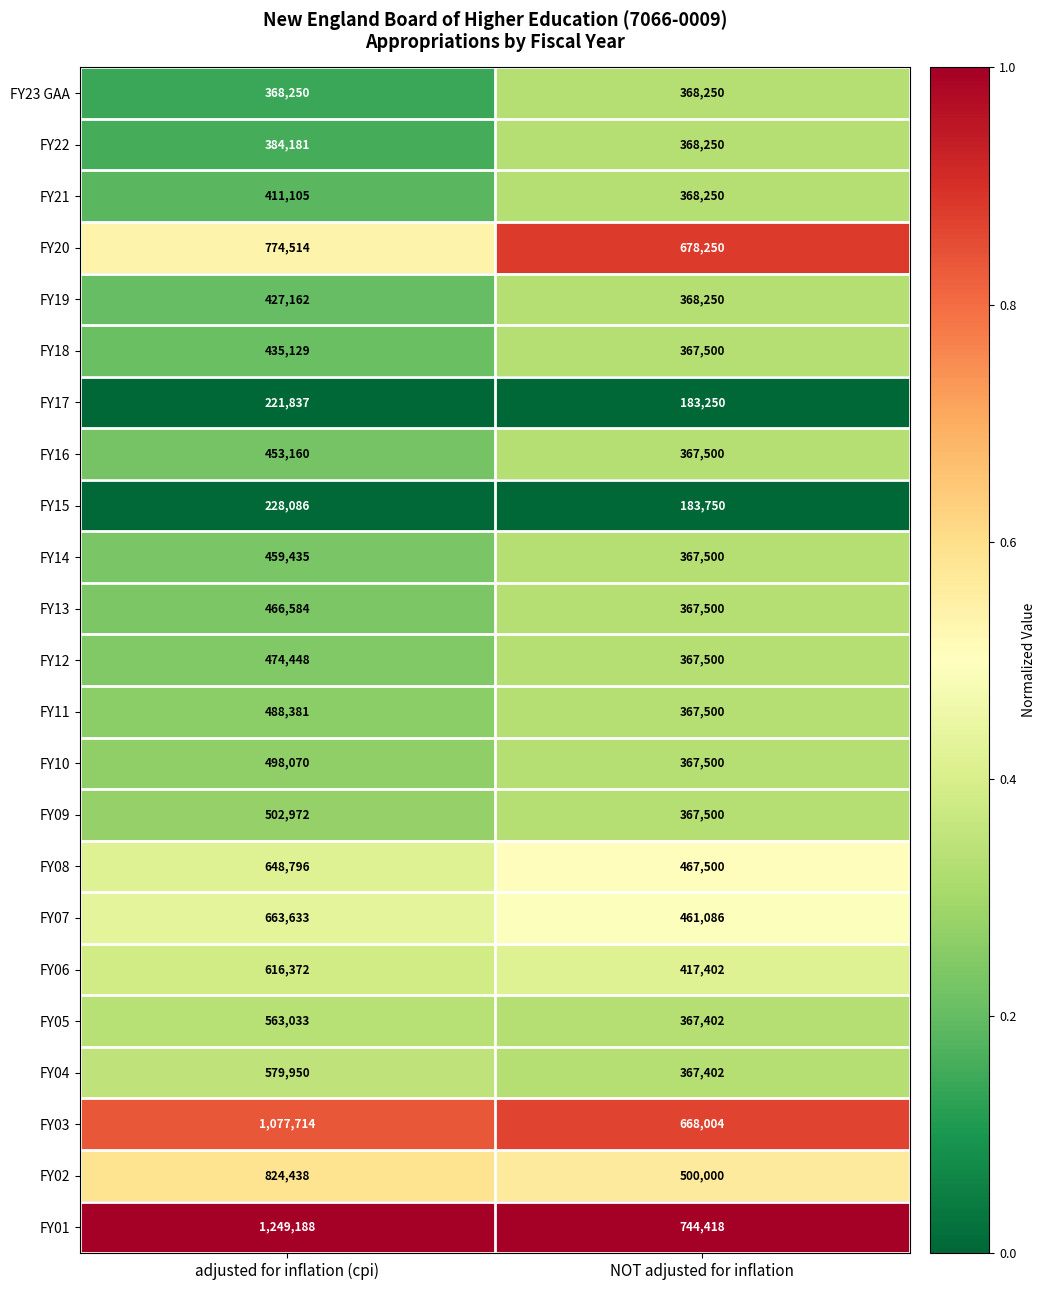

What is the smallest value displayed?

183250